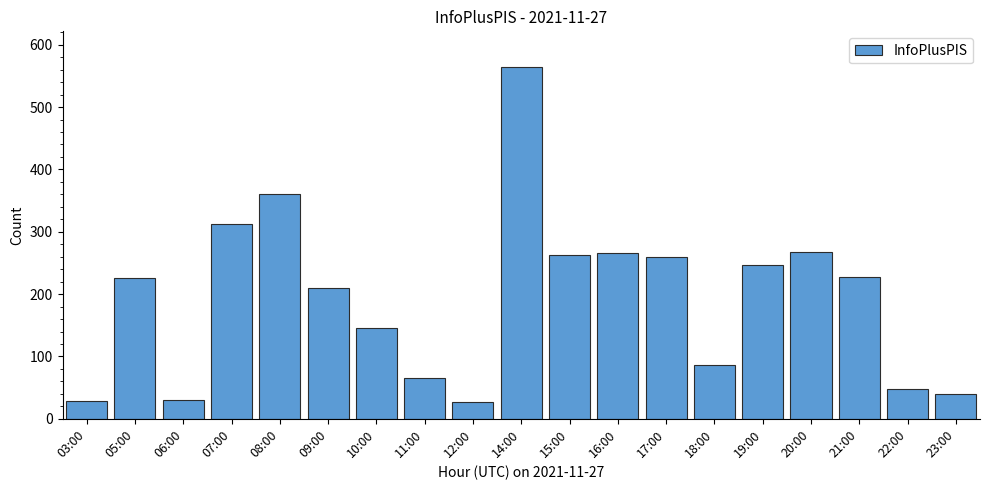

The chart shows a value of 32 at 18:00. True or false?

False